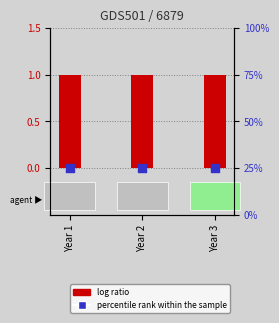

At how many categories does at least one series exceed 0?

3